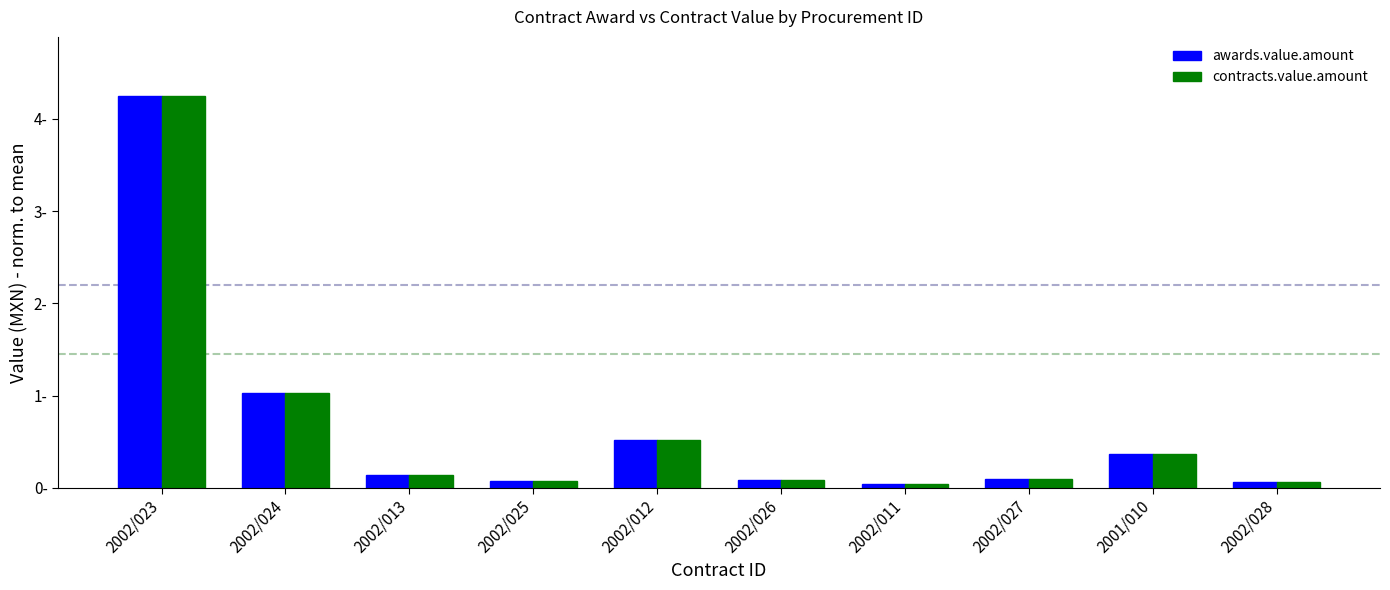

What are all the series names shown in the legend?

awards.value.amount, contracts.value.amount